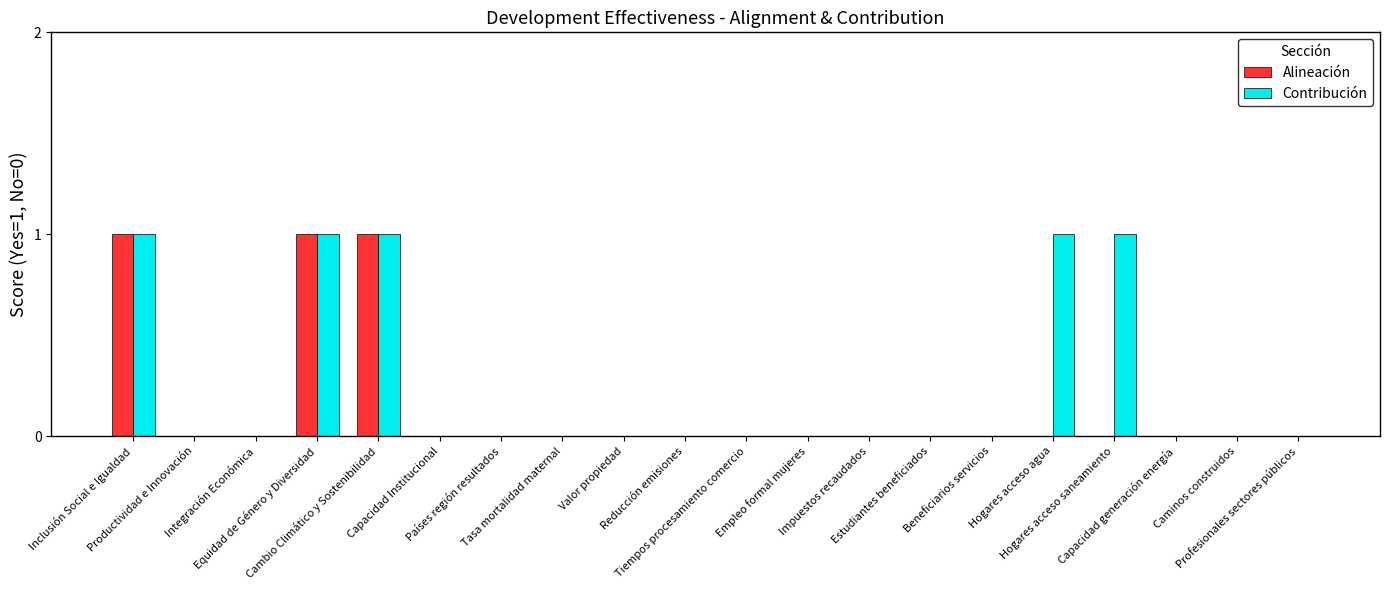

Which series has the largest total across all categories?

Contribución